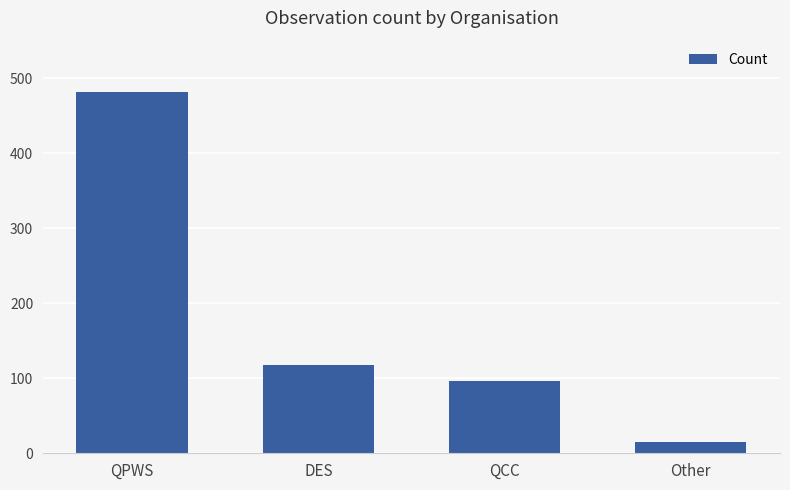

How many bars are there in total?

4